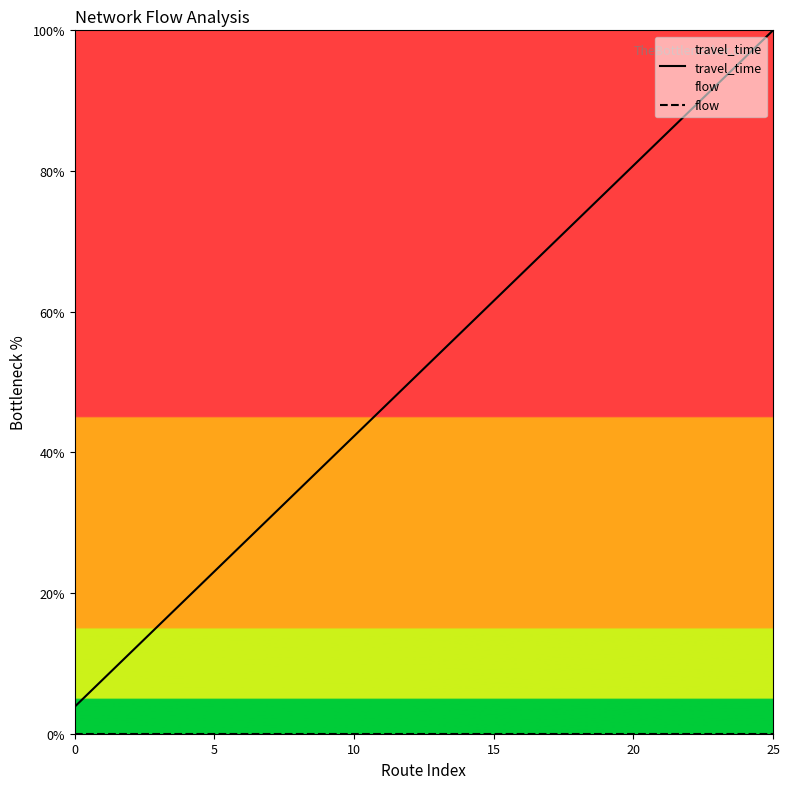

At how many categories does at least one series exceed 68?

9